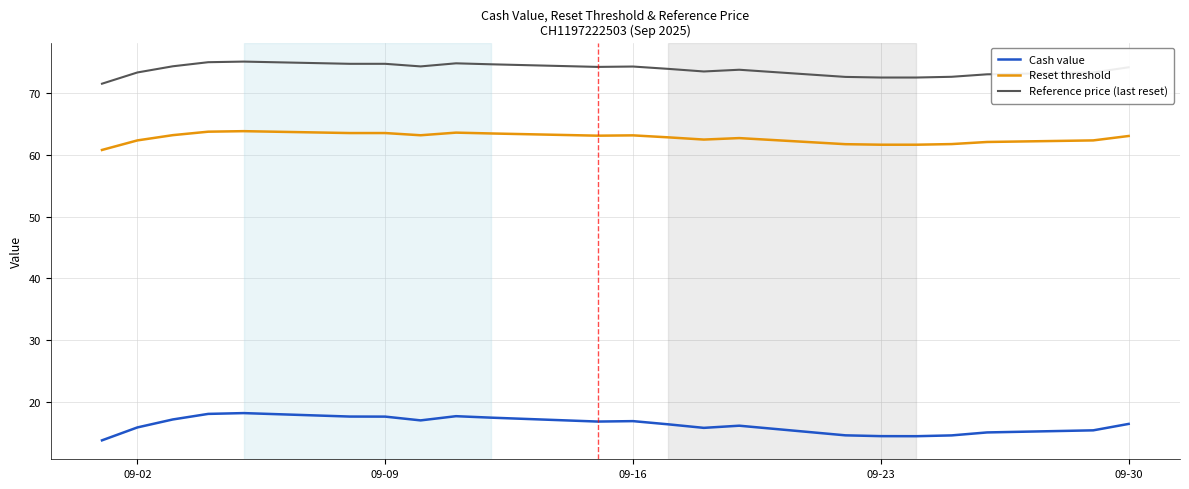

How many lines are shown in the chart?

3